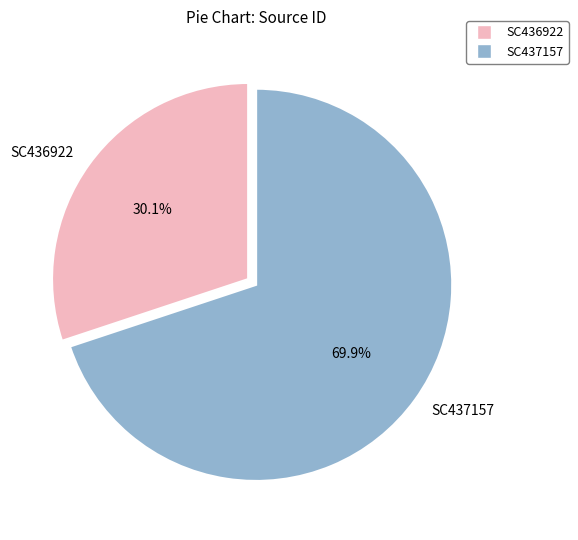

To the nearest percent, what is the average slice percentage?

50%